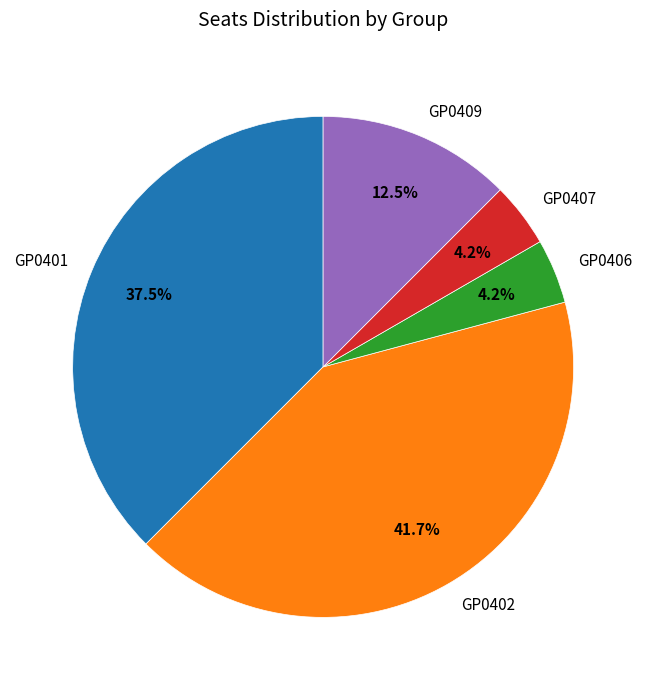

What is the largest slice in the pie chart?

GP0402